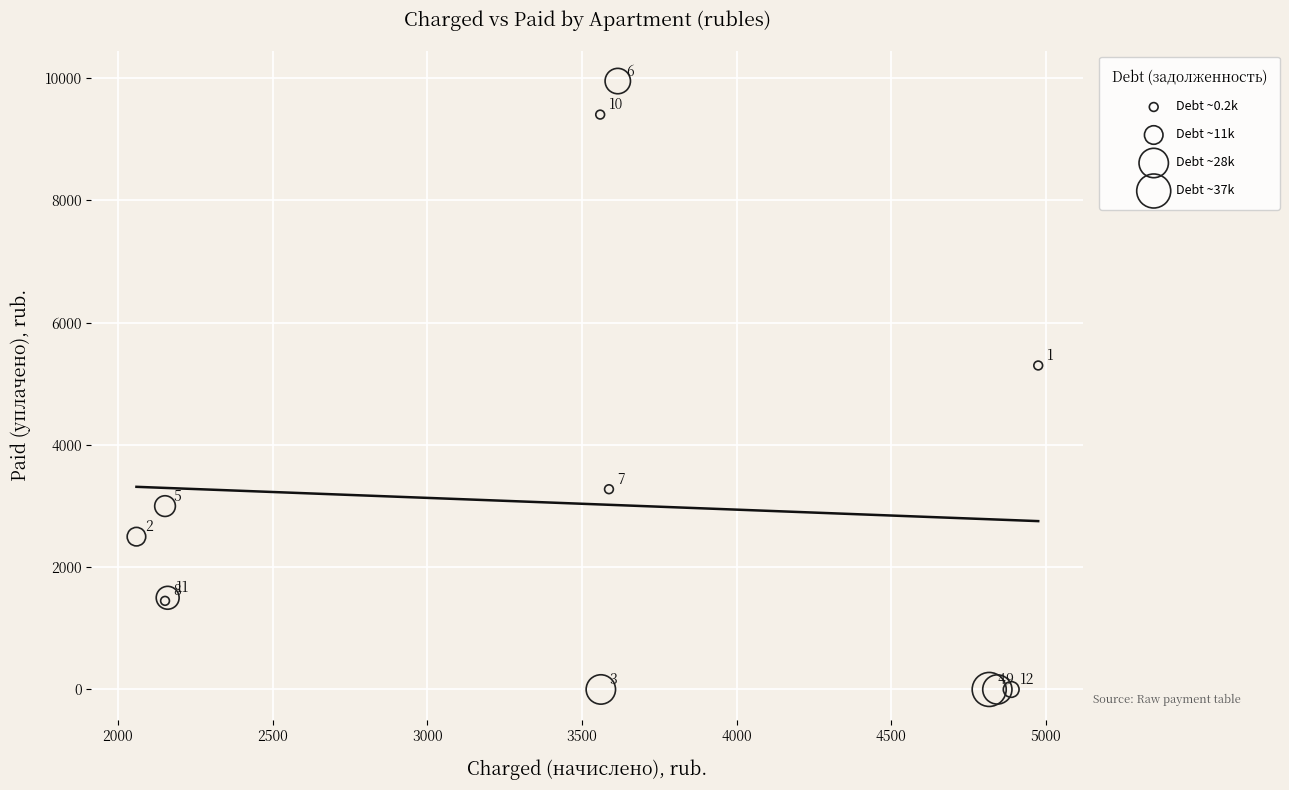

What Y value in the scatter plot is closest to 4977?

5300.6